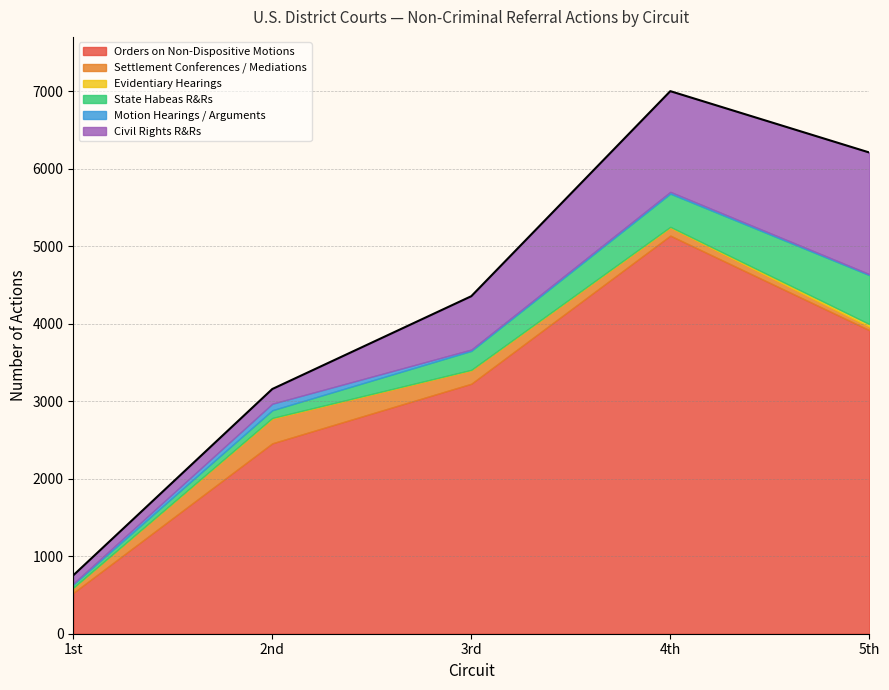

True or false: Orders on Non-Dispositive Motions and Settlement Conferences / Mediations cross at least once.

False